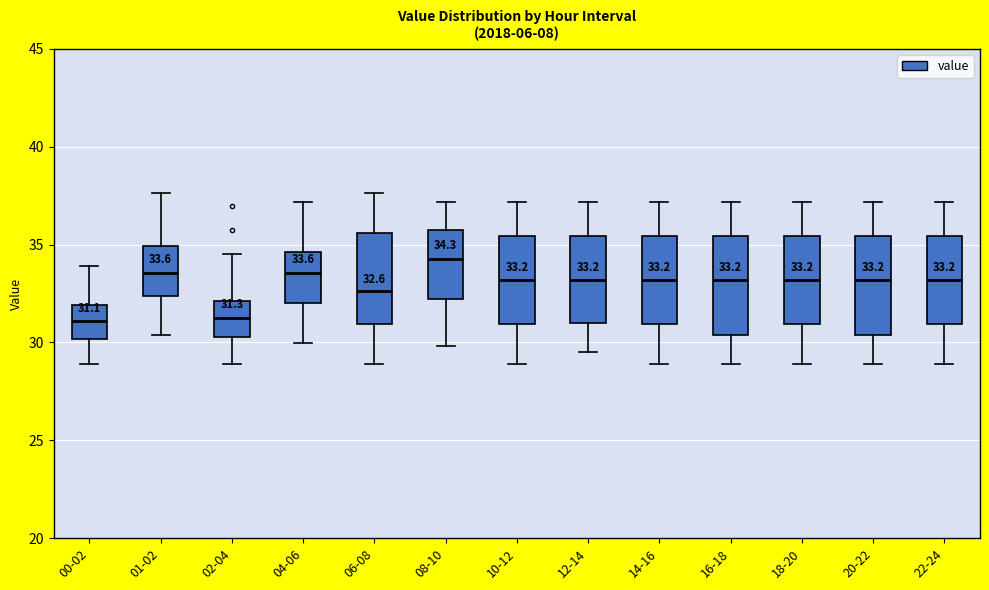

Which box has the highest median line?

08-10